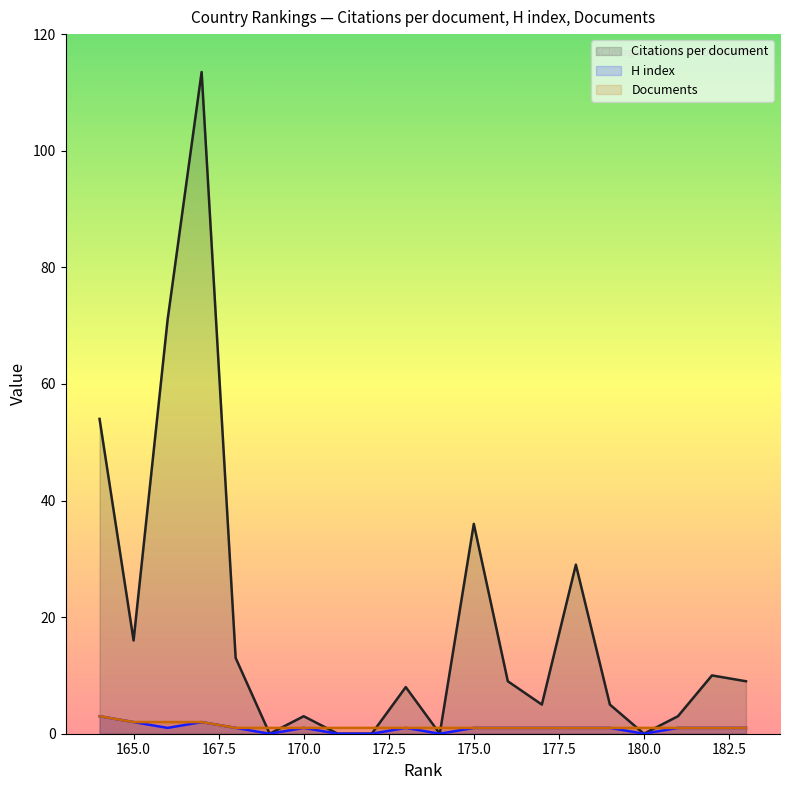

At 167, list the series in order from largest to smallest.

Citations per document, H index, Documents